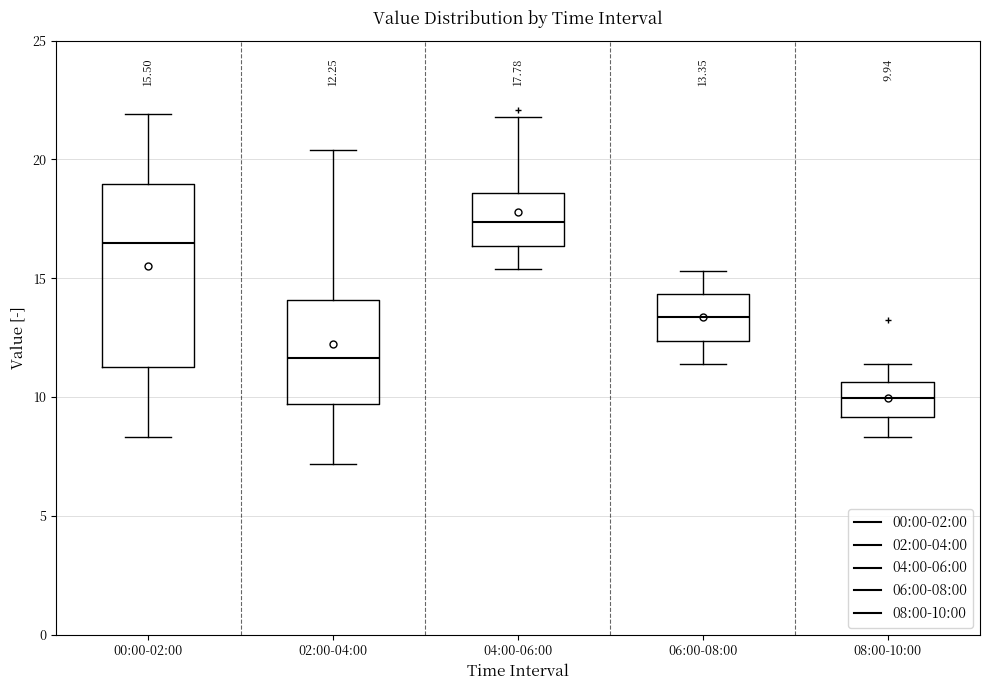

Which box is the tallest, from its lower edge to its upper edge?

00:00-02:00